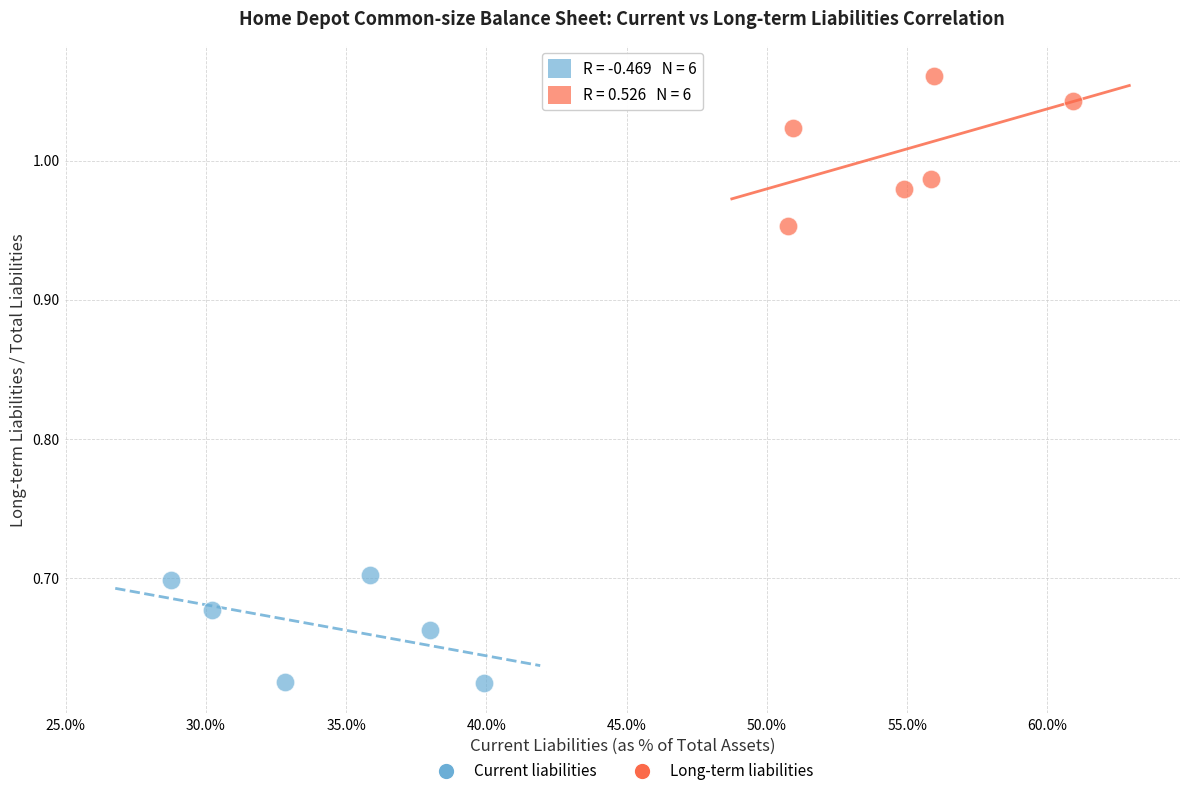

Which series contains the highest Y value?

Long-term liabilities